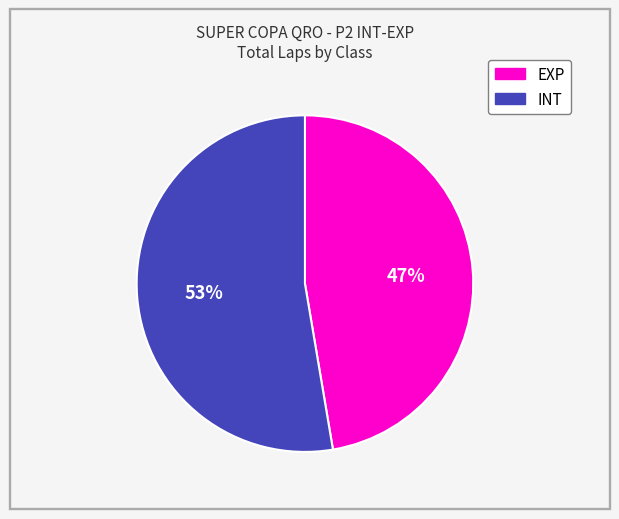

To the nearest percent, what is the average slice percentage?

50%